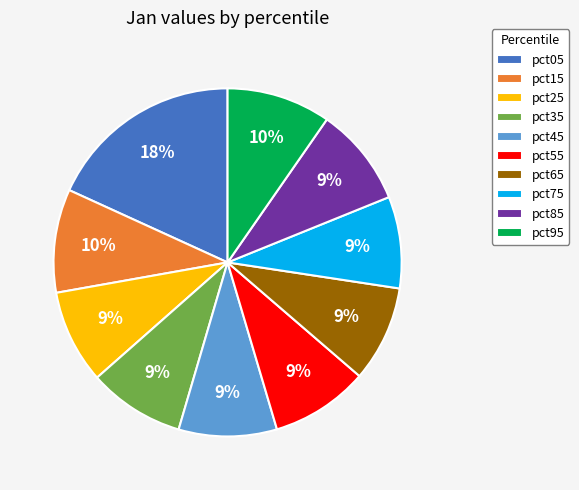

To the nearest percent, what portion does pct95 represent?

10%